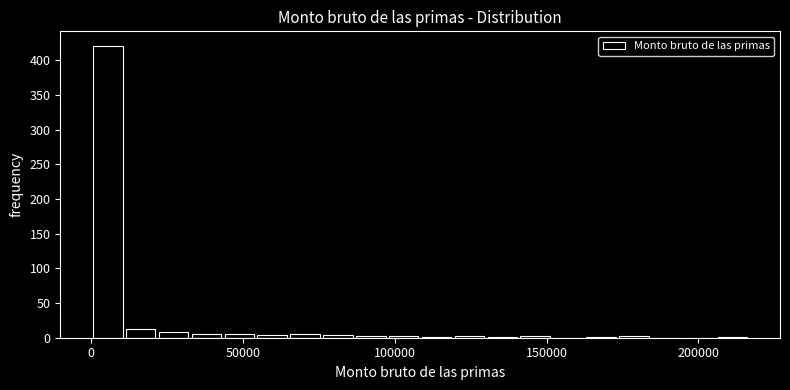

Read against the x-axis, roughly where is the centre of the tallest bar?

5000